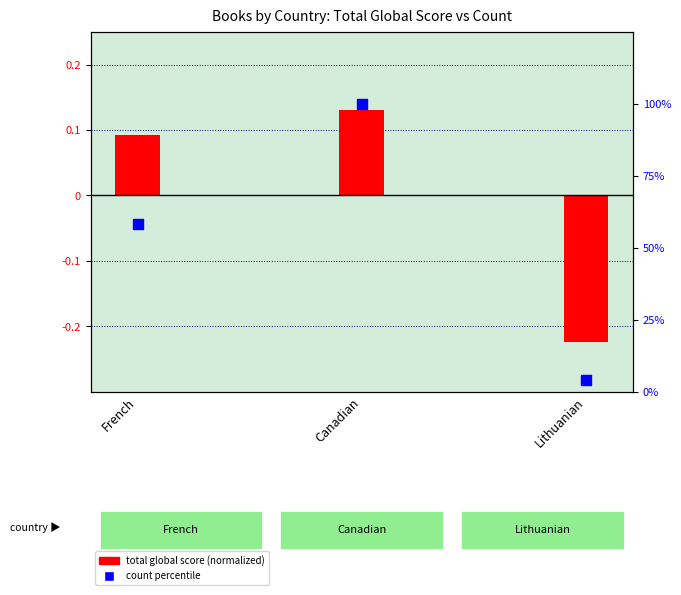

Which series has the largest total across all categories?

count percentile